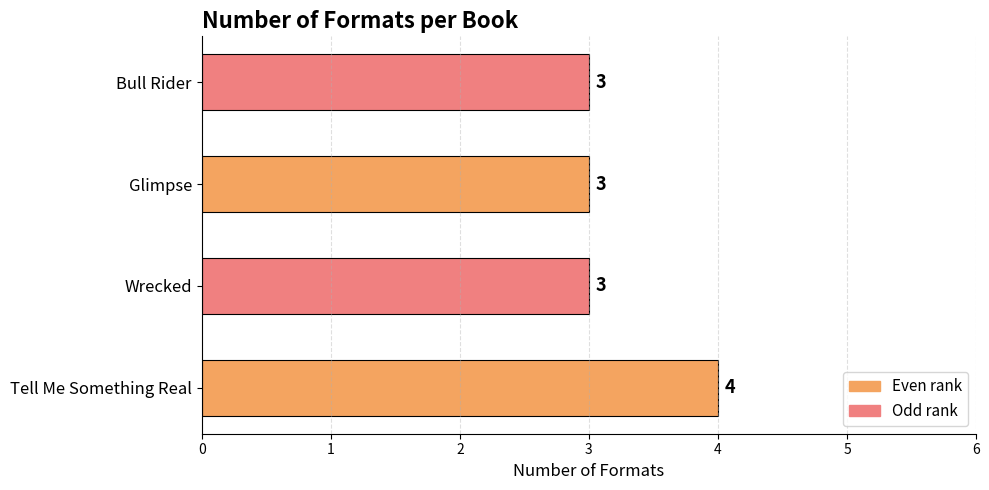

Reading bottom to top, transcribe all the data shown in this chart.

4	3	3	3